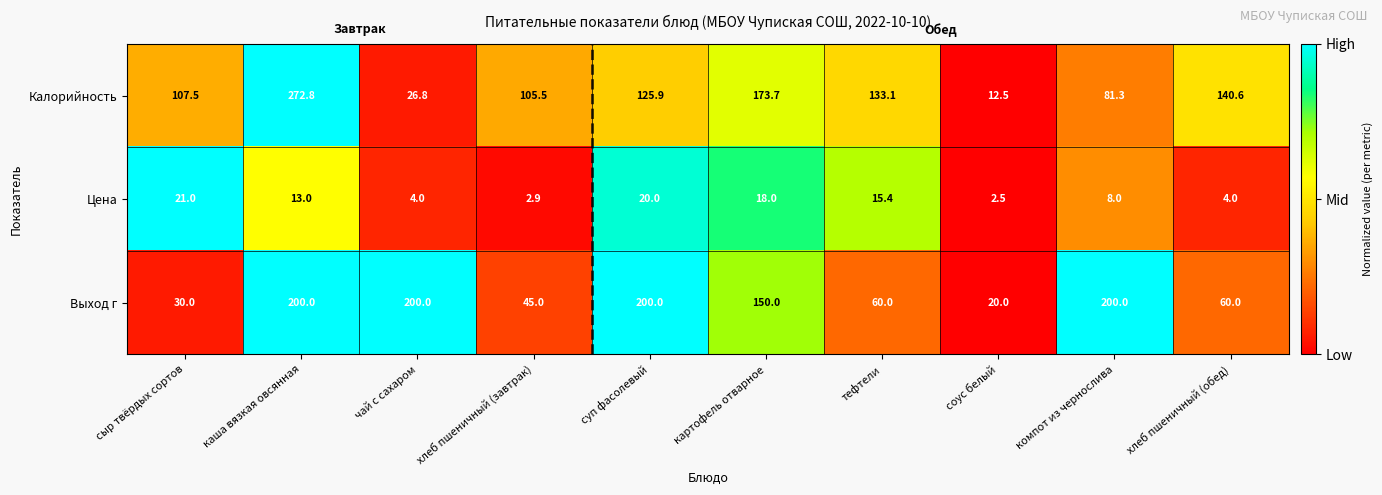

Which series has the widest spread of values?

Калорийность